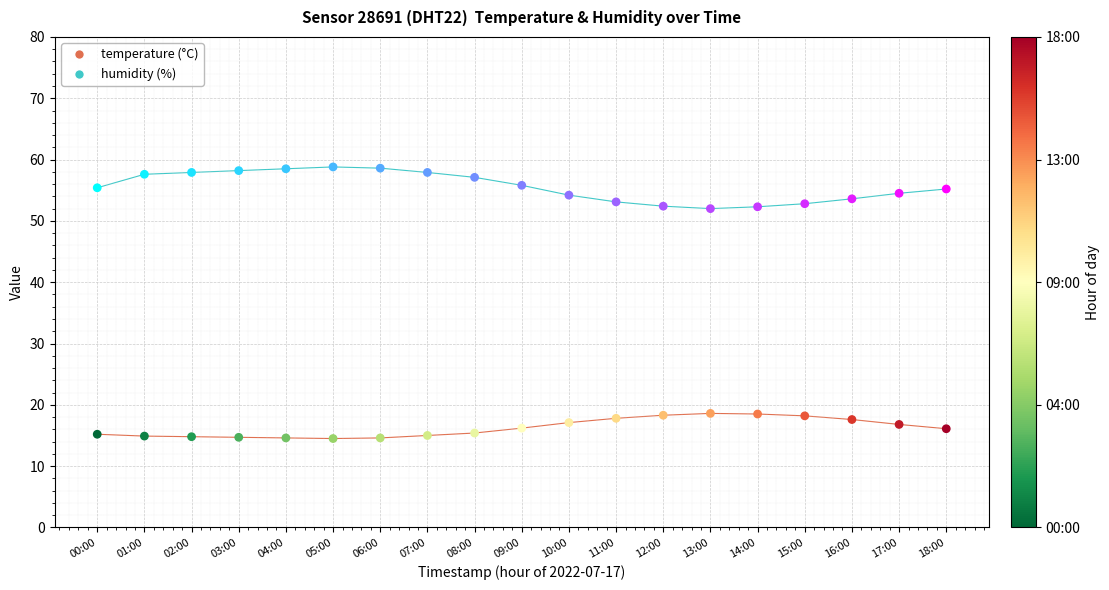

Across all data points, what is the range of Y values (max minus min)?

44.3